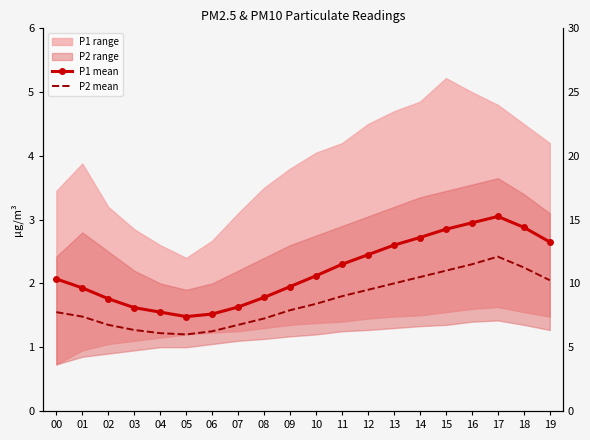

Which series has the widest spread of values?

P1 mean